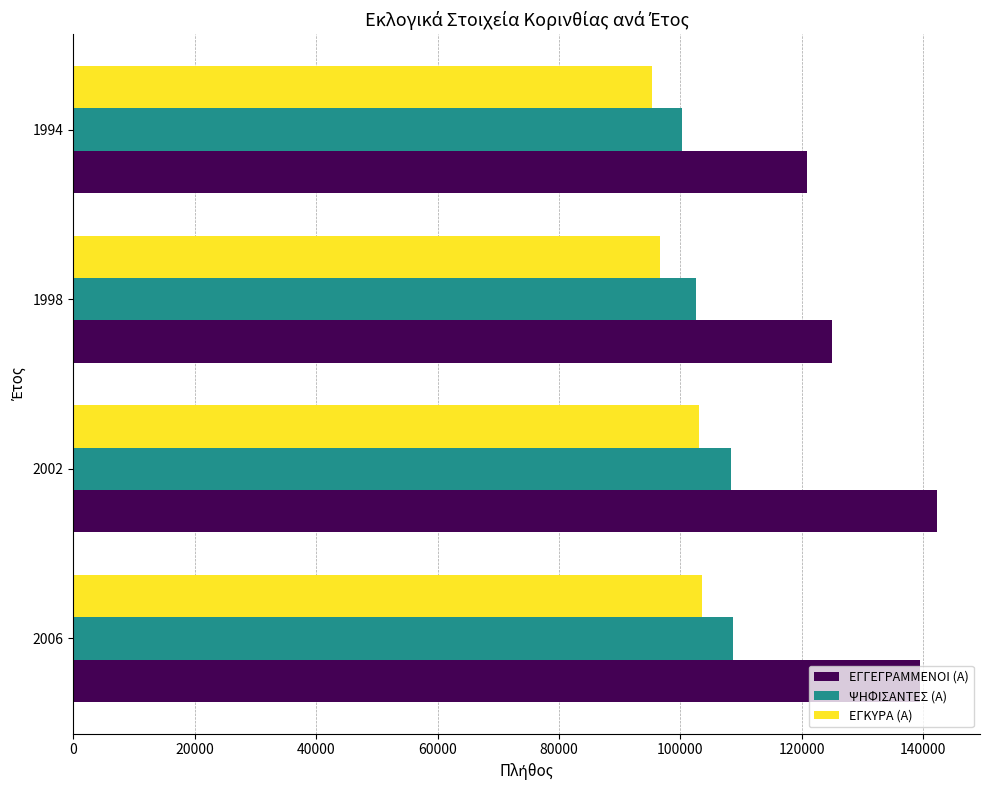

Which series has the largest range (max minus min)?

ΕΓΓΕΓΡΑΜΜΕΝΟΙ (Α)